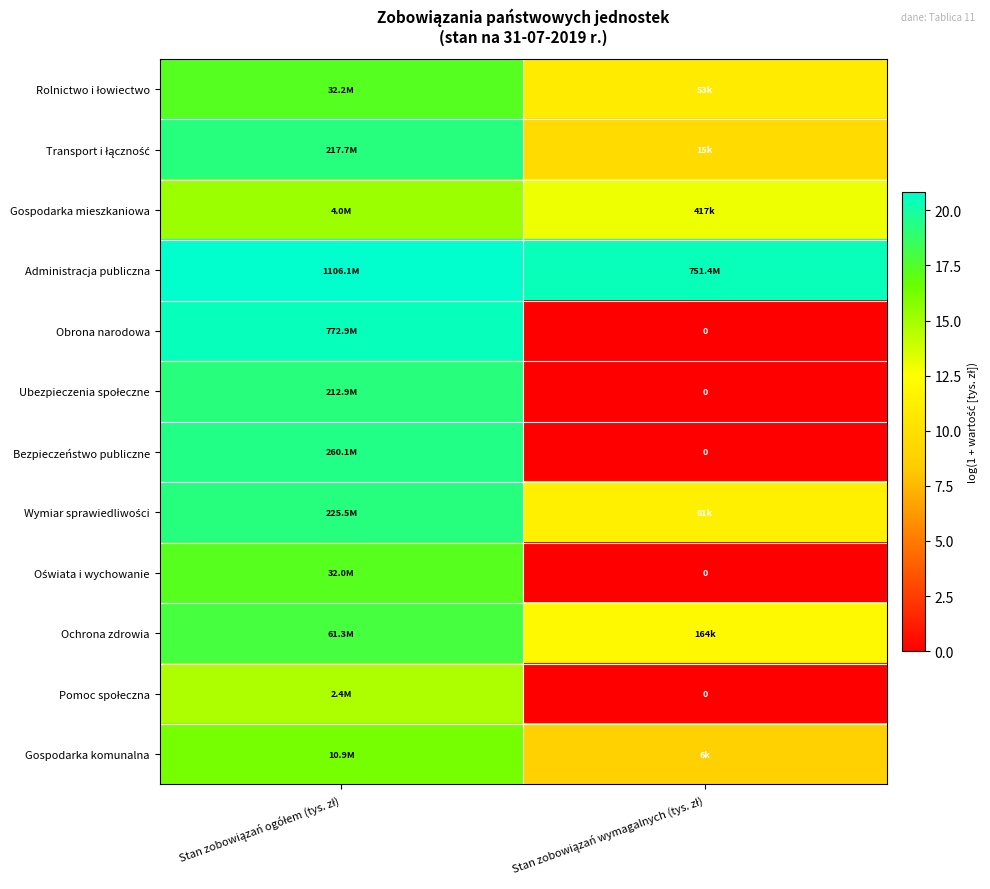

What is the difference between the Oświata i wychowanie values at Stan zobowiązań wymagalnych (tys. zł) and Stan zobowiązań ogółem (tys. zł)?

17.3